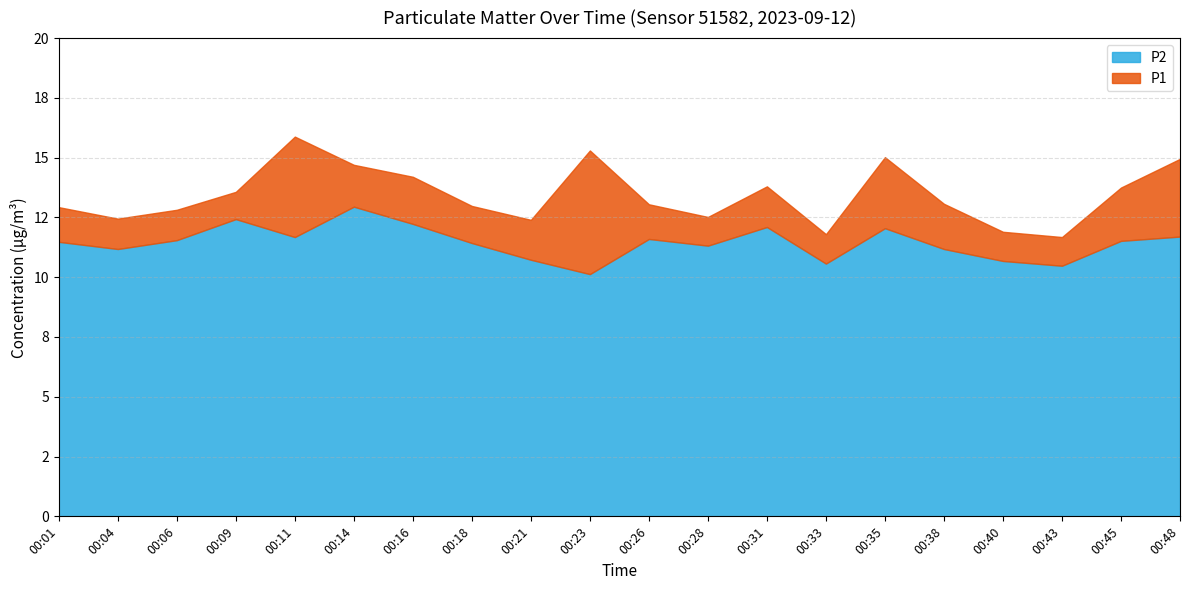

True or false: P2 and P1 cross at least once.

False